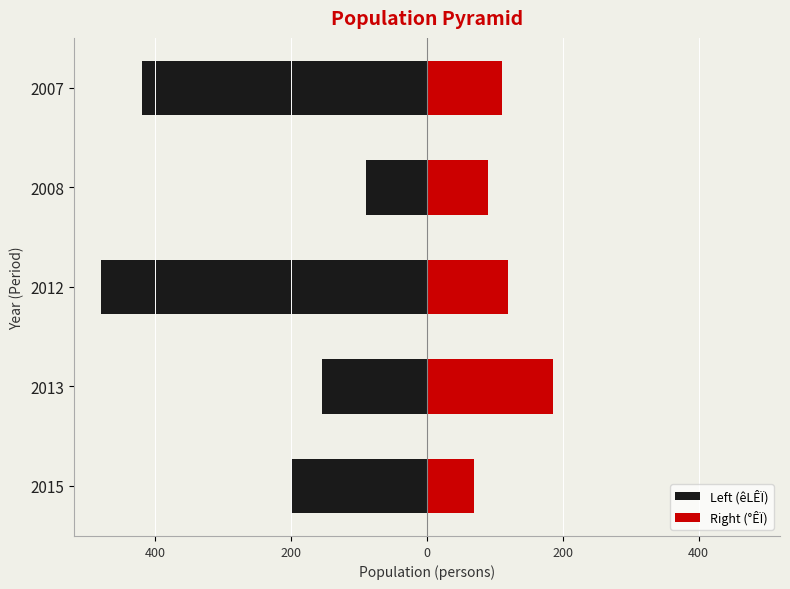

Between 400 and 200, which series saw the biggest shift?

Left (êLÊÏ)